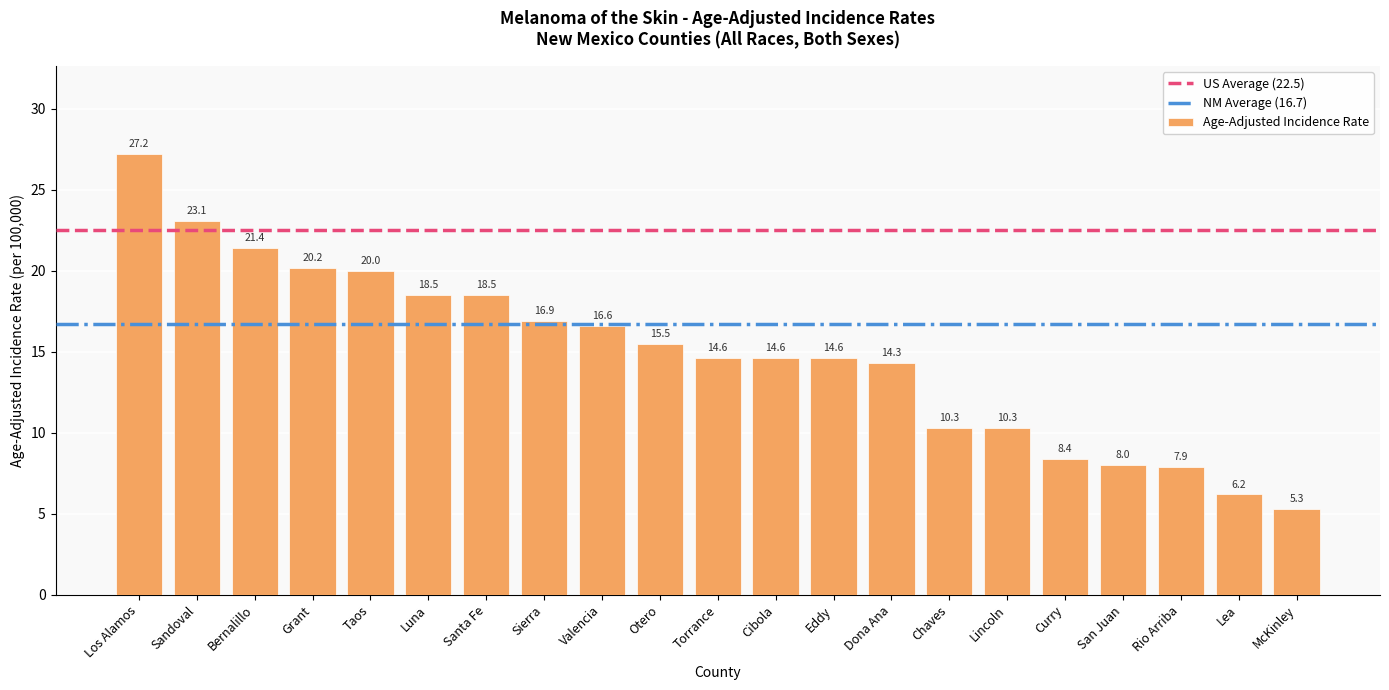

What is the difference between the second highest and minimum values?

17.8